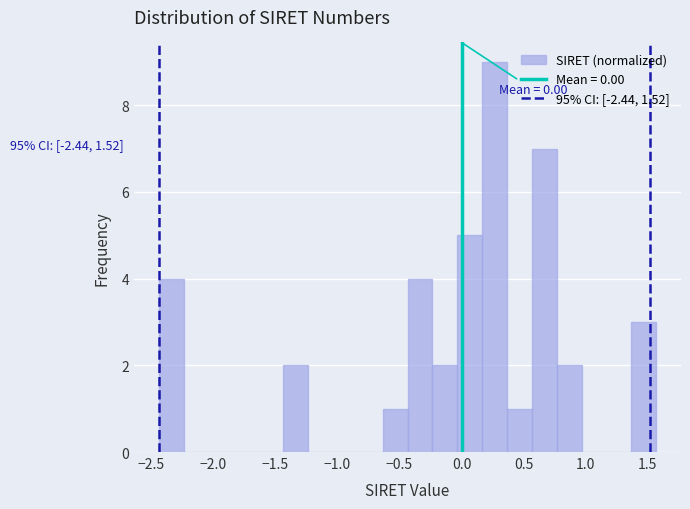

Which range on the x-axis has the tallest bar?

0.15 to 0.35